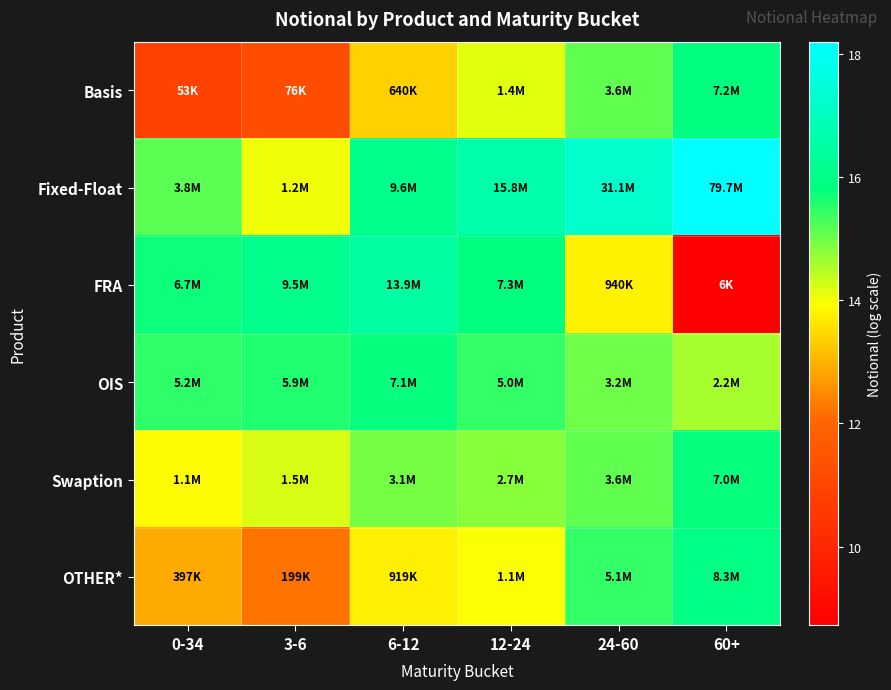

At which category does the chart reach its minimum across all series?

60+